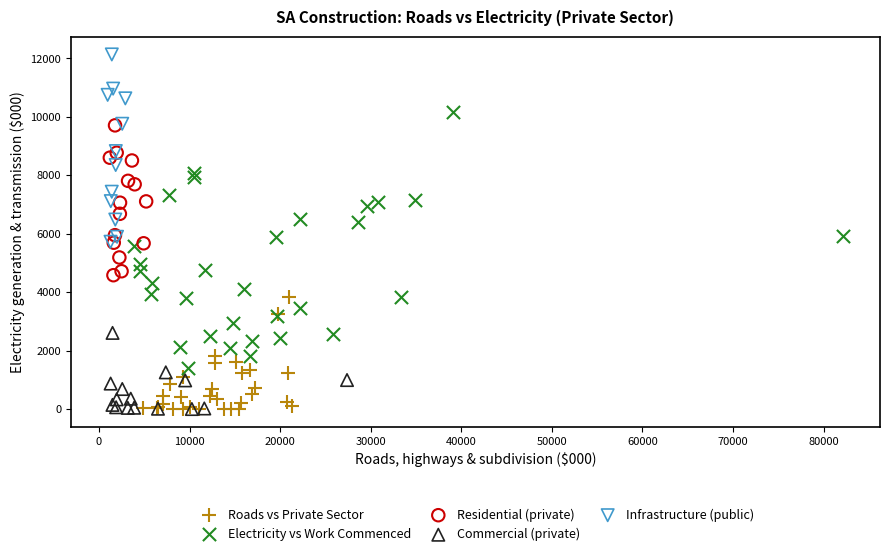

Which series reaches the maximum Y coordinate?

Infrastructure (public)